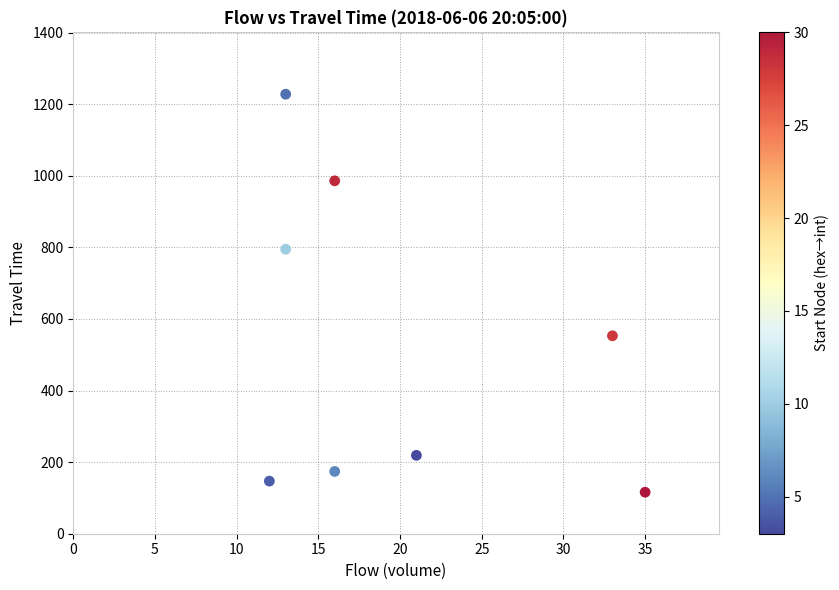

What is the average Y value?

527